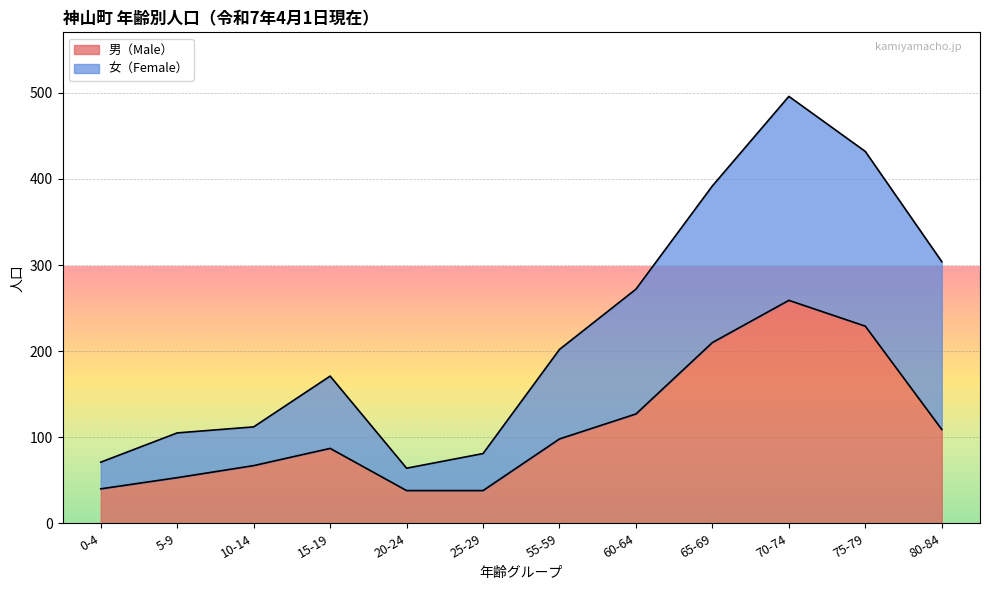

How many points are higher than both their immediate neighbors (excluding endpoints)?

2